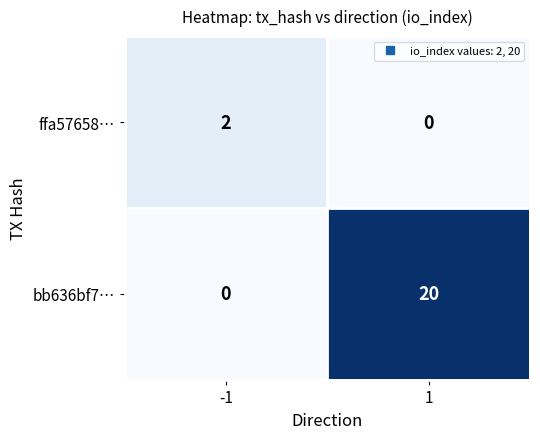

Count the number of data series in this chart.

2